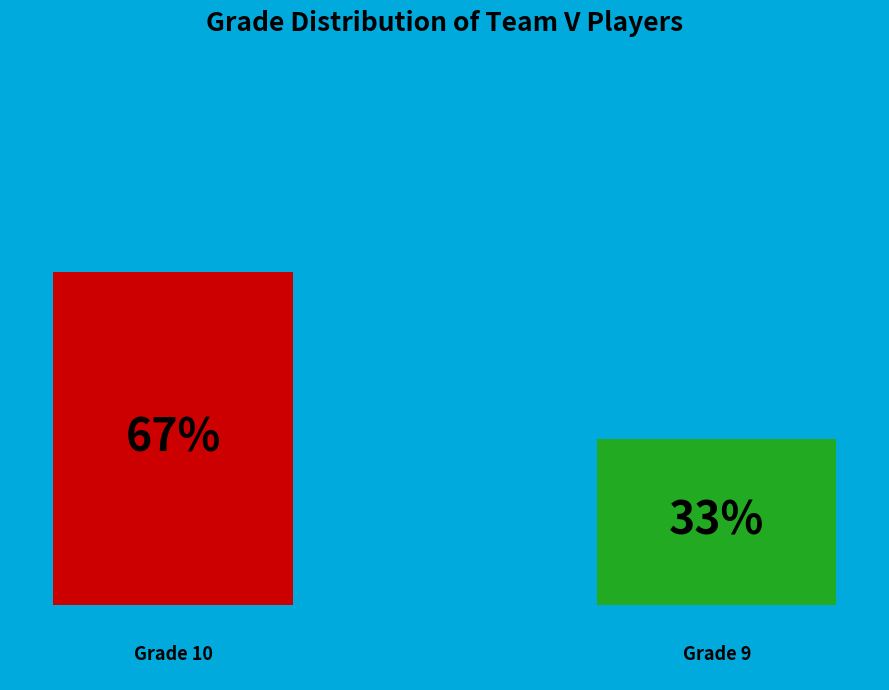

How many bars are there in total?

2